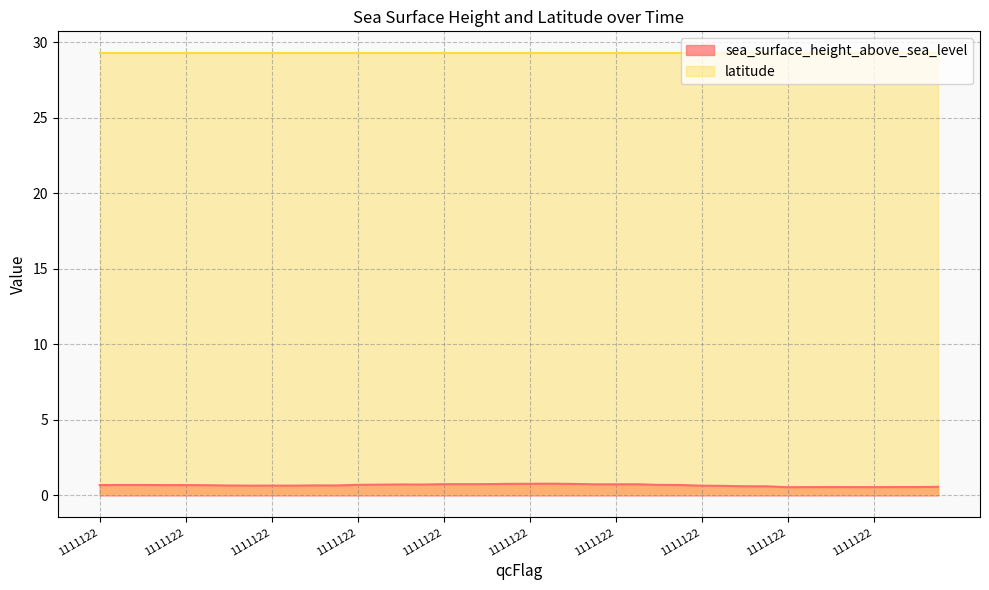

At which category does the chart reach its minimum across all series?

1111122